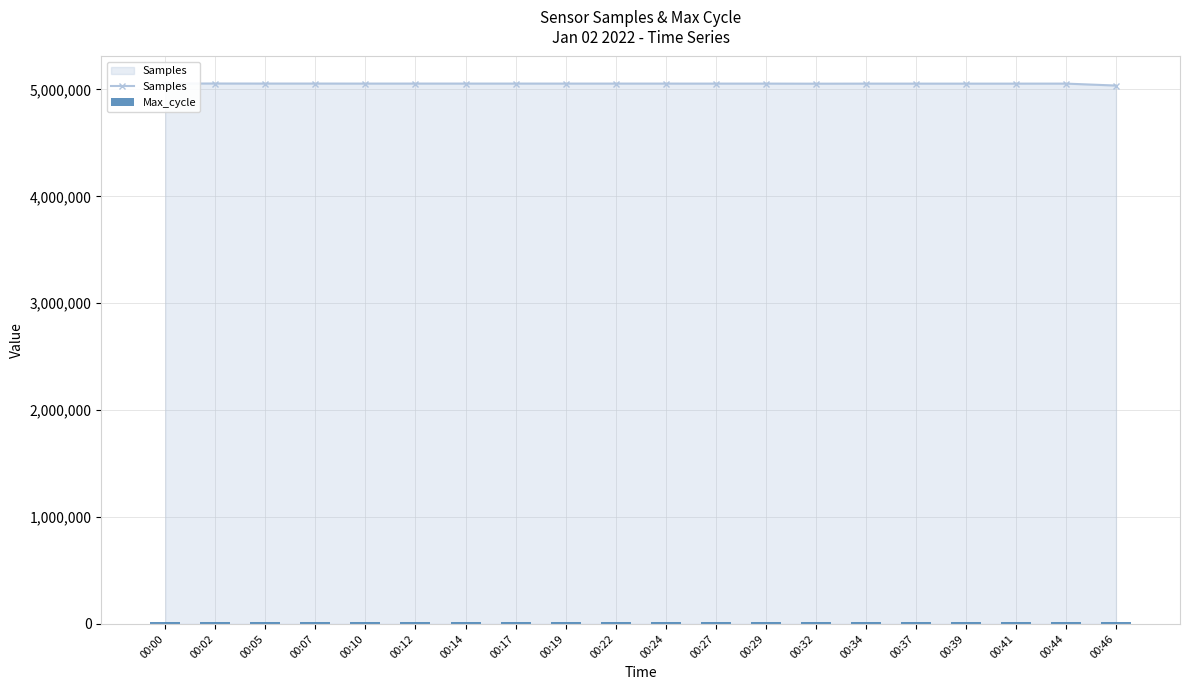

Is it true that Max_cycle equals 19989 at 00:24?

True